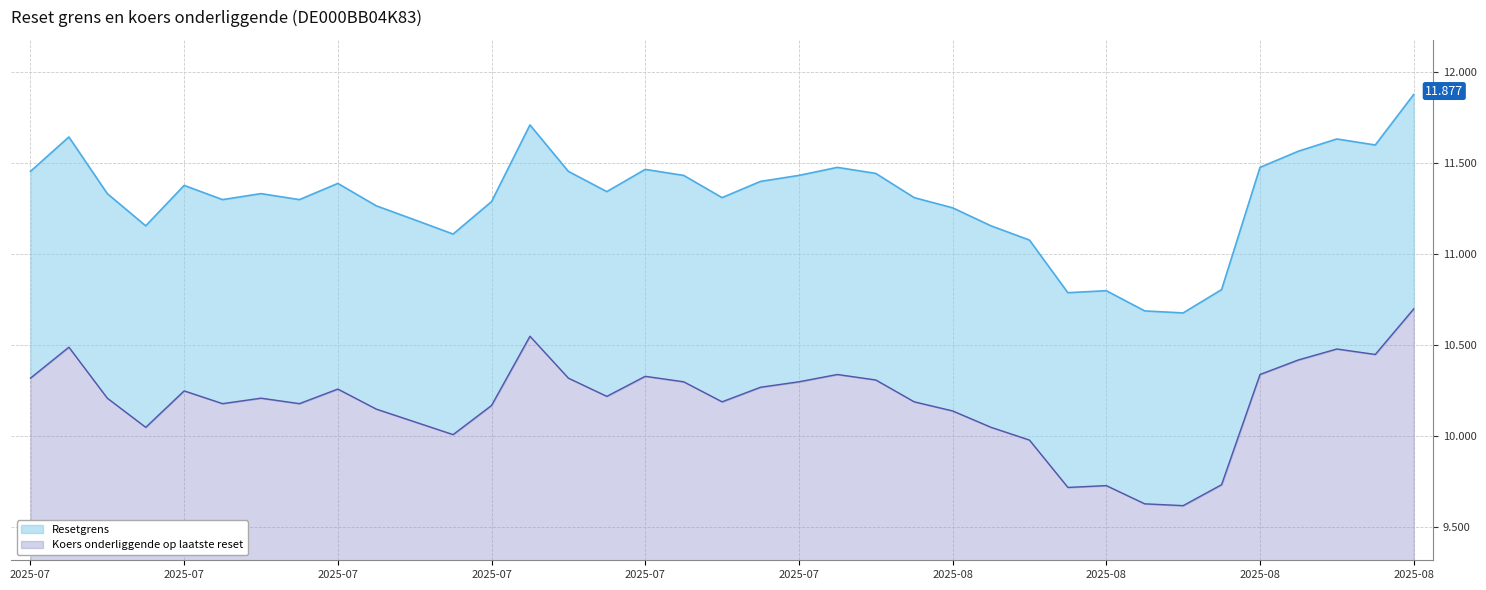

True or false: Resetgrens has a value of 18.1 at 2025-07-31.

False